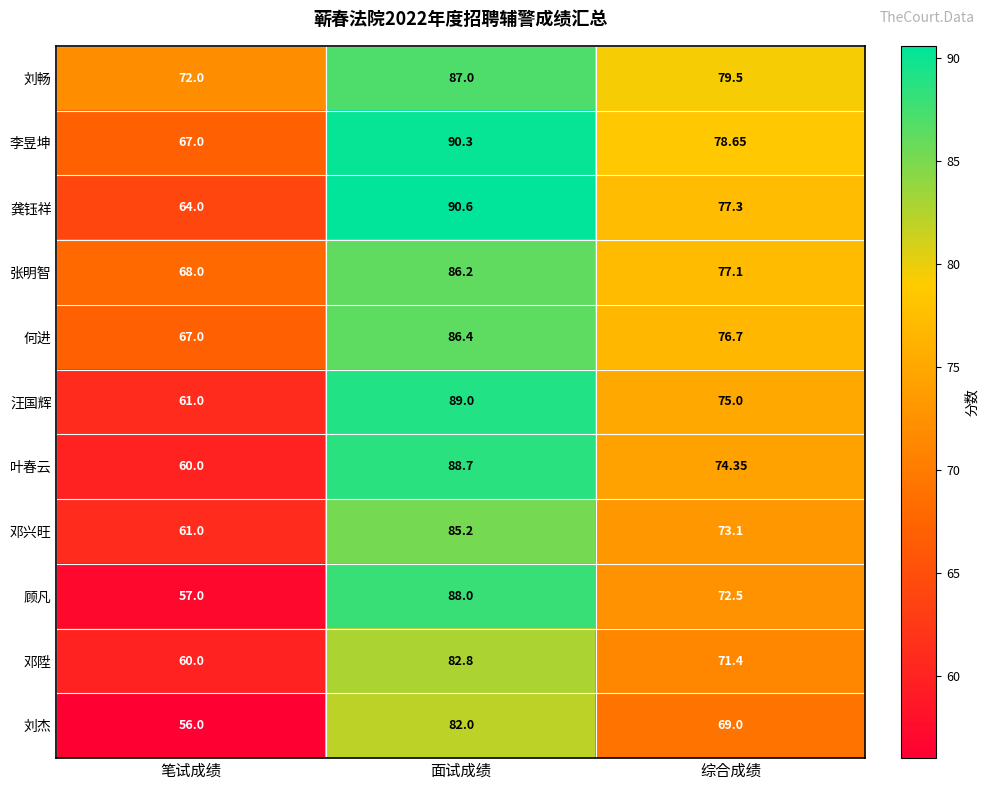

Which label corresponds to the largest value in the chart?

面试成绩